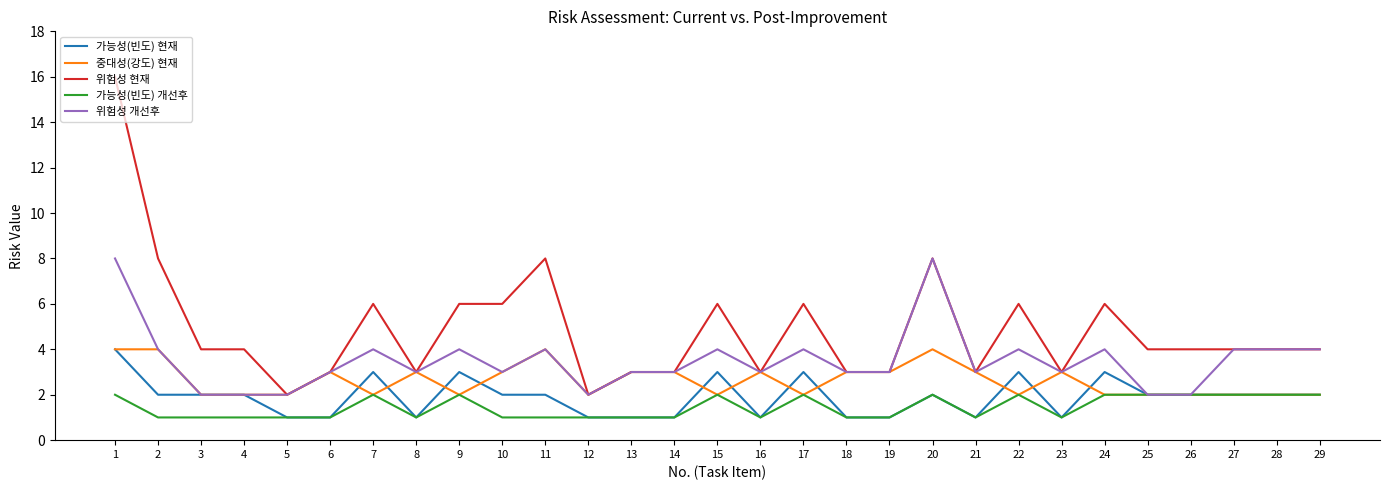

True or false: 가능성(빈도) 개선후 and 위험성 현재 intersect in this chart.

False